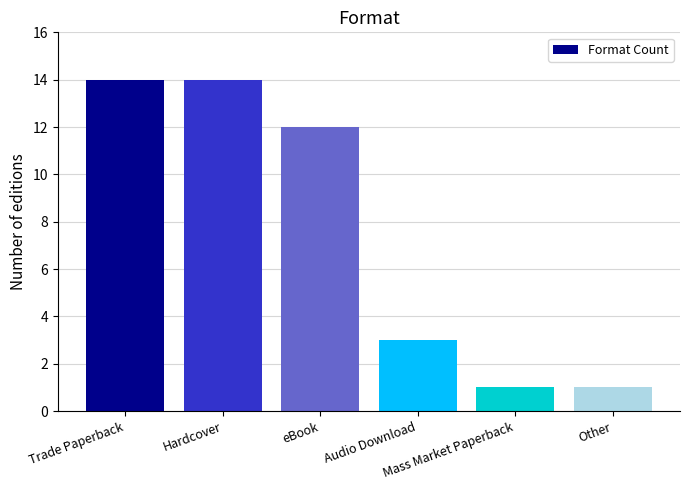

What is the greatest value displayed?

14